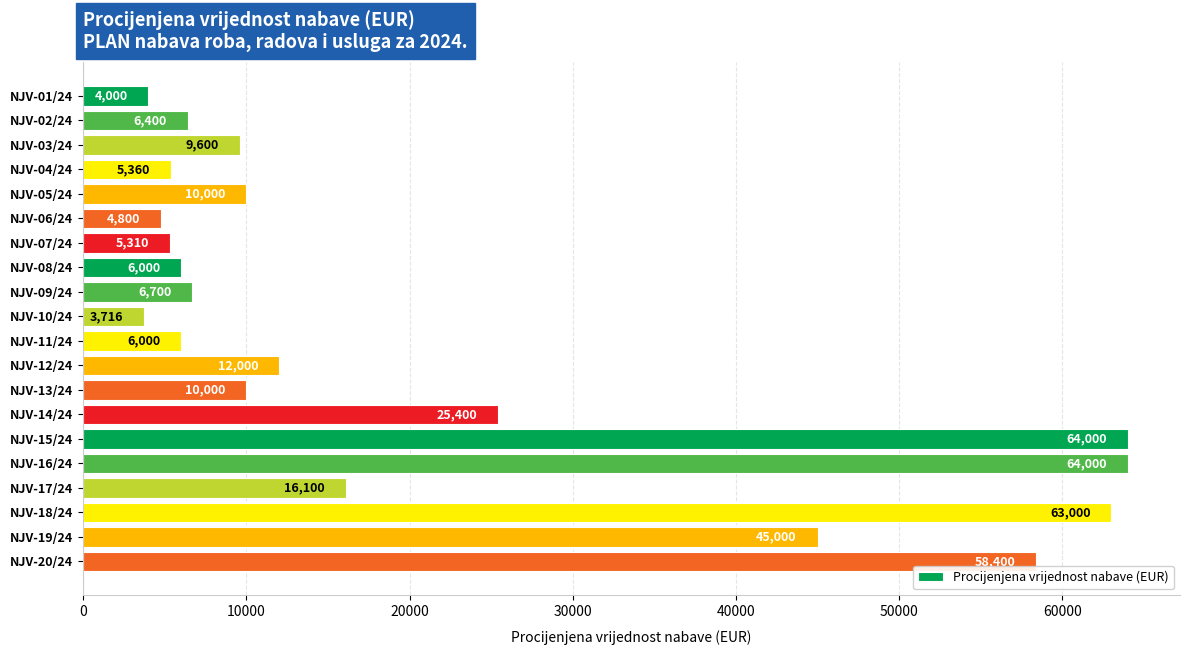

What is the greatest value displayed?

64000